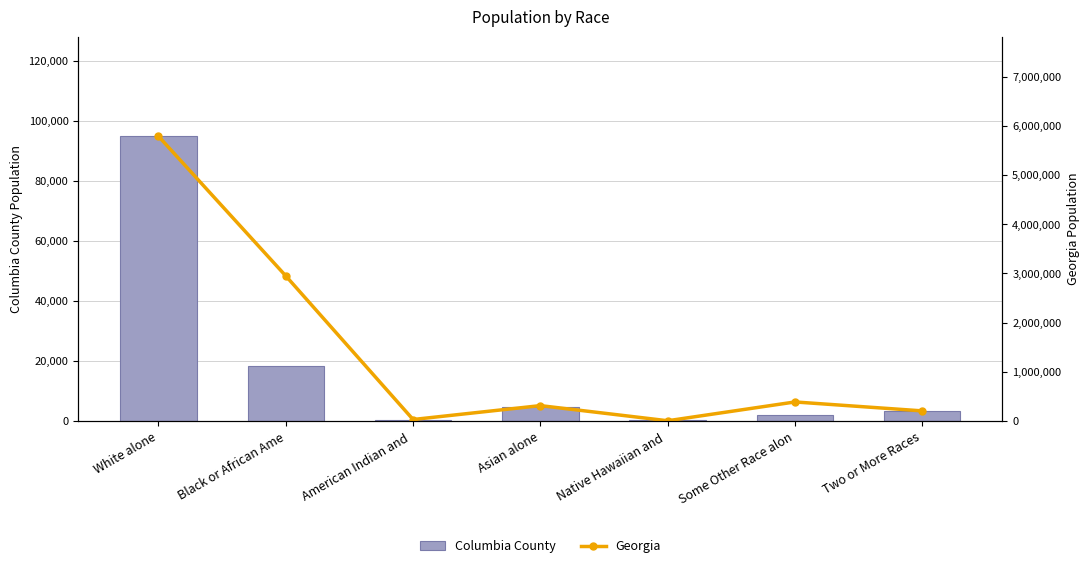

Are the bars grouped side by side (vs. stacked)?

Yes